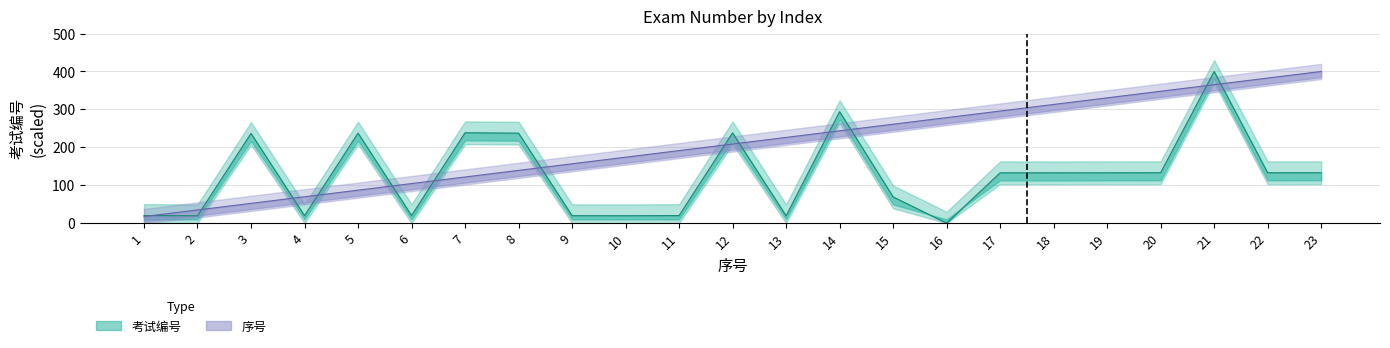

What is the total value across all series at 17?

428.4